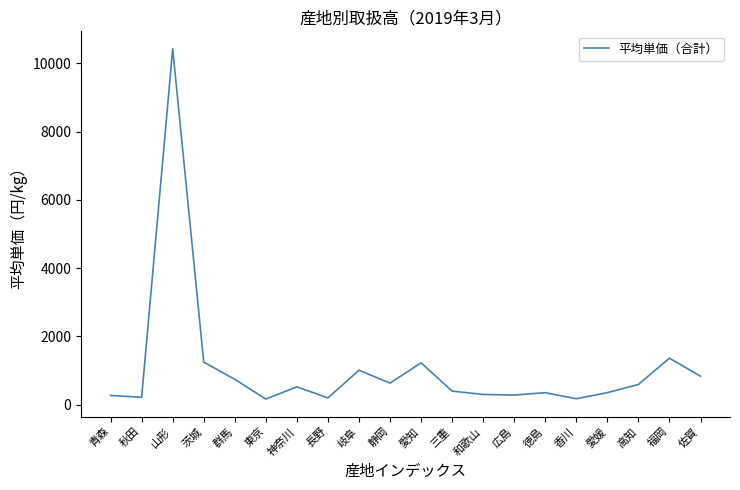

Which label corresponds to the largest value in the chart?

山形